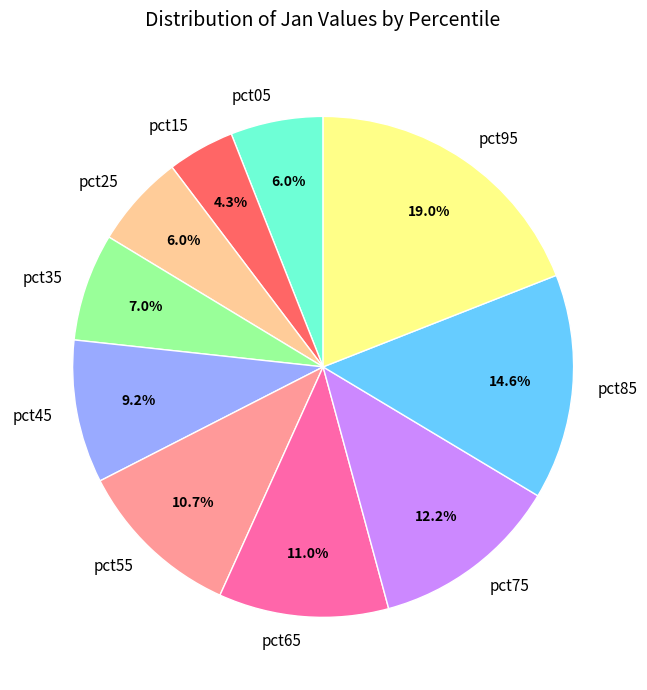

To the nearest percent, what is the average slice percentage?

10%